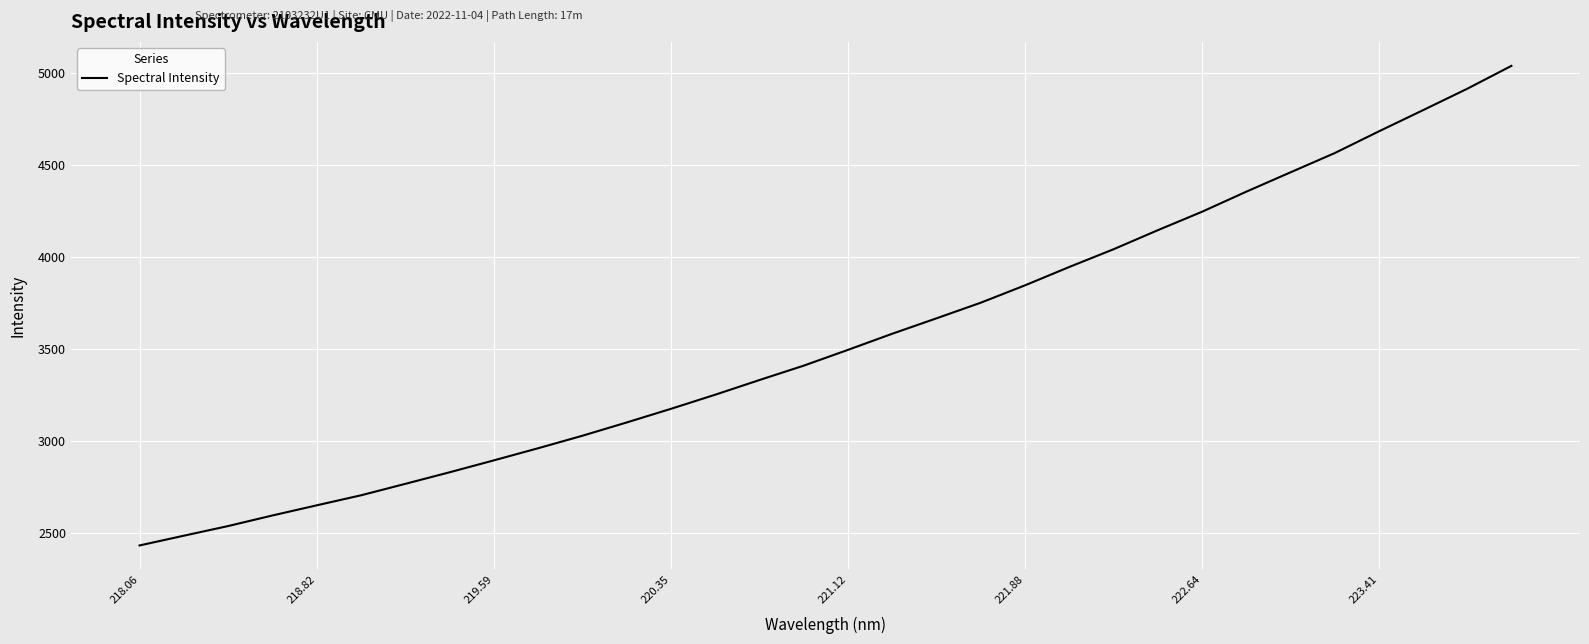

What is the difference between the maximum and minimum values?

2602.1